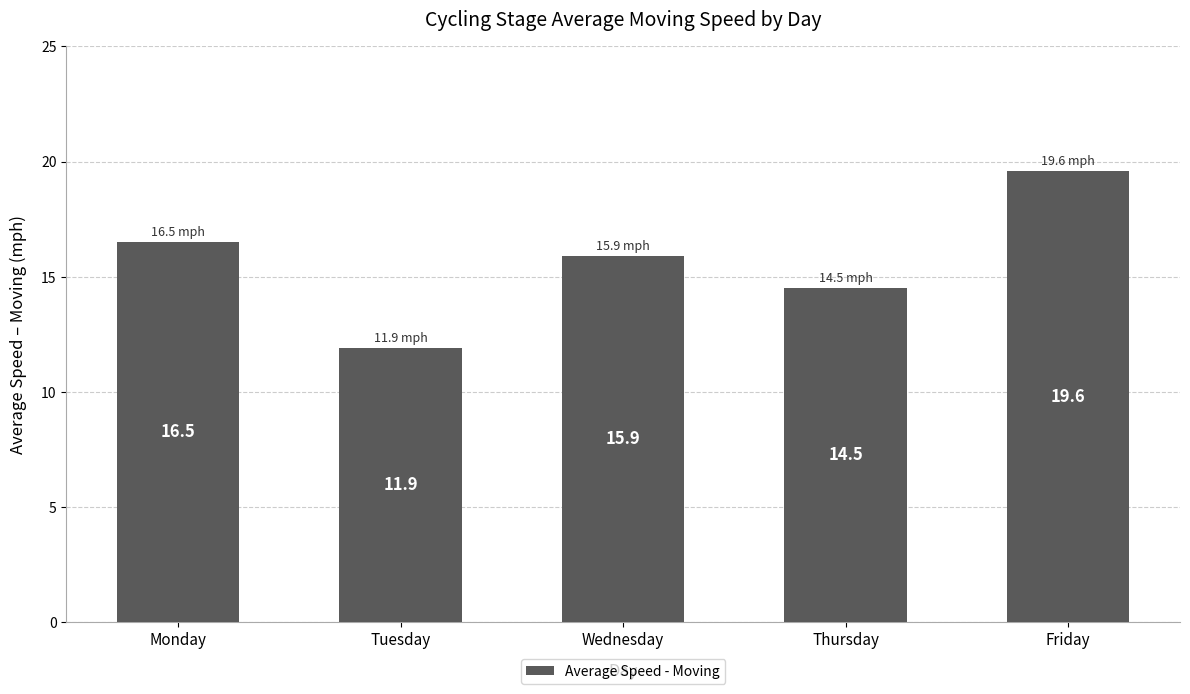

Approximately how many times larger is the value at Monday compared to Tuesday?

1.4